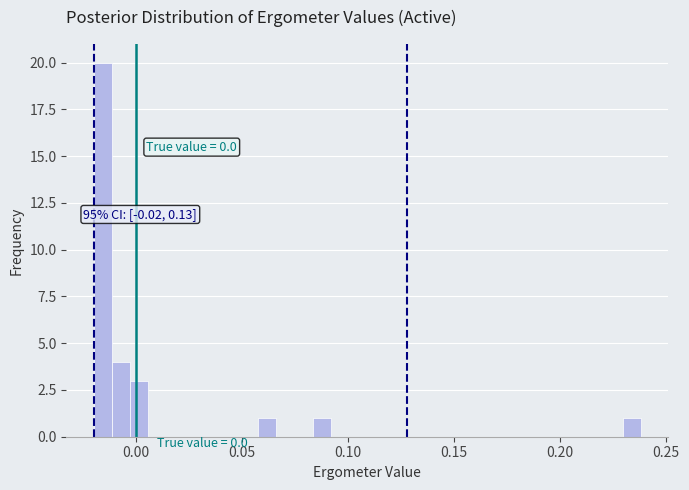

Read against the x-axis, roughly where is the centre of the tallest bar?

-0.015